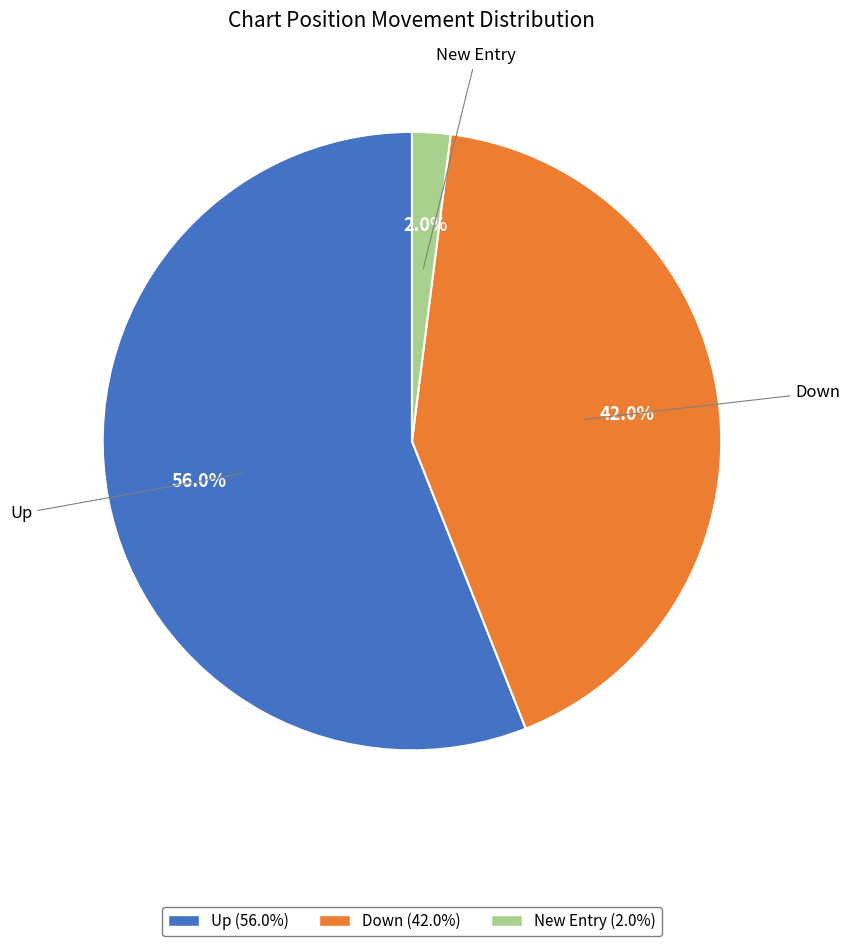

Is there any slice that represents more than half of the pie?

Yes